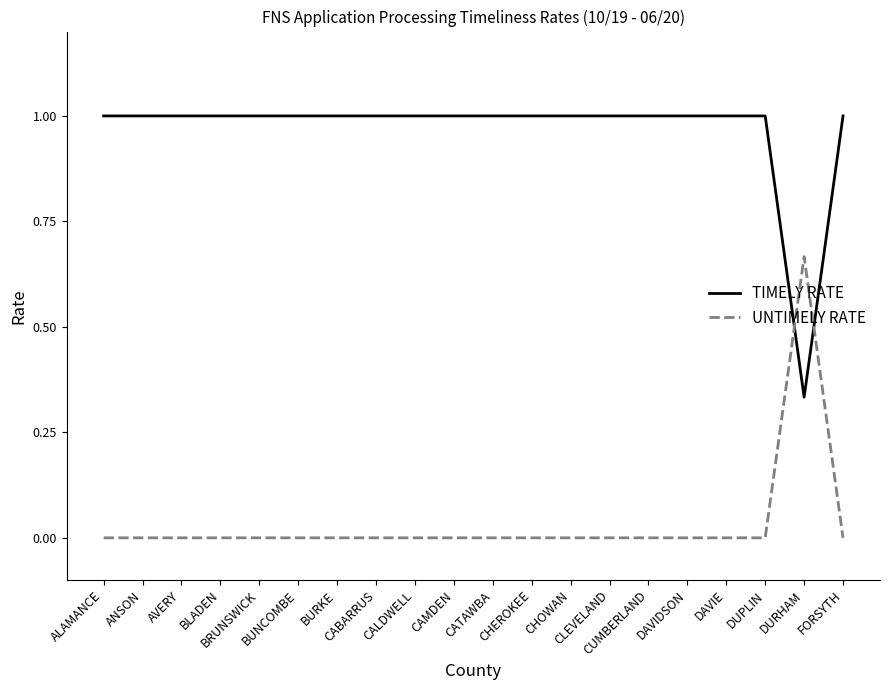

What is the maximum value shown in the chart?

1.0